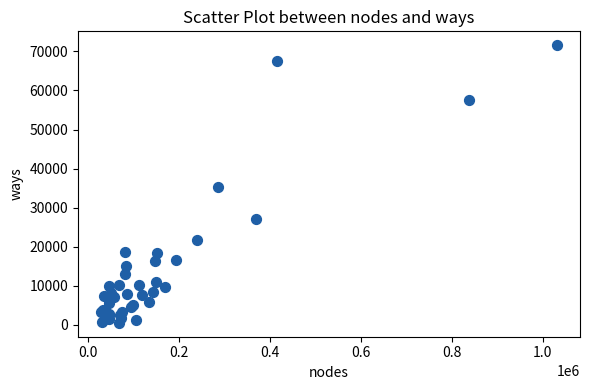

What Y value in the scatter plot is closest to 36057?

35176